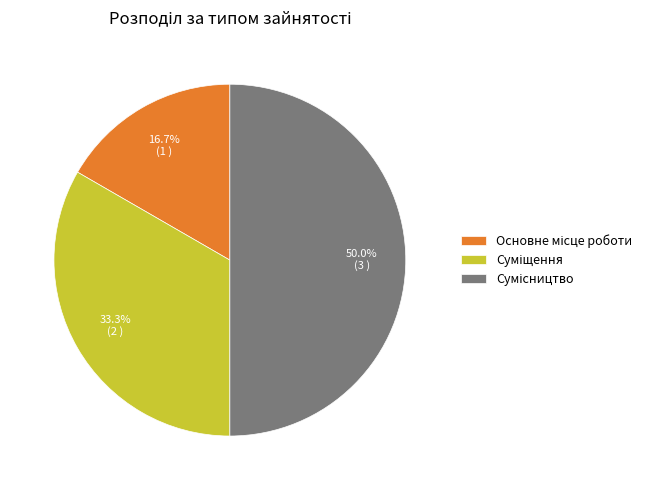

Count the number of slices in the pie.

3